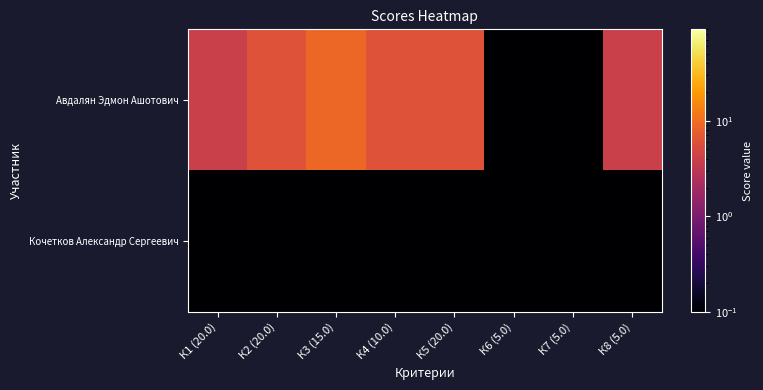

Which series changed the most between К3 (15.0) and К4 (10.0)?

Авдалян Эдмон Ашотович